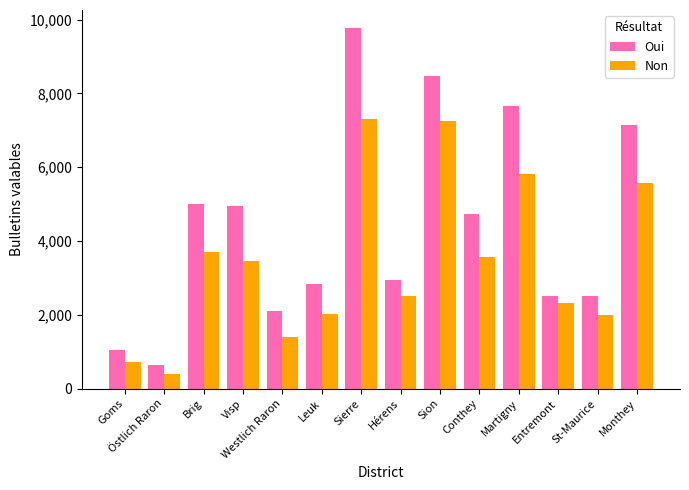

Is the value of Non at Goms greater than the value of Oui at Conthey?

No